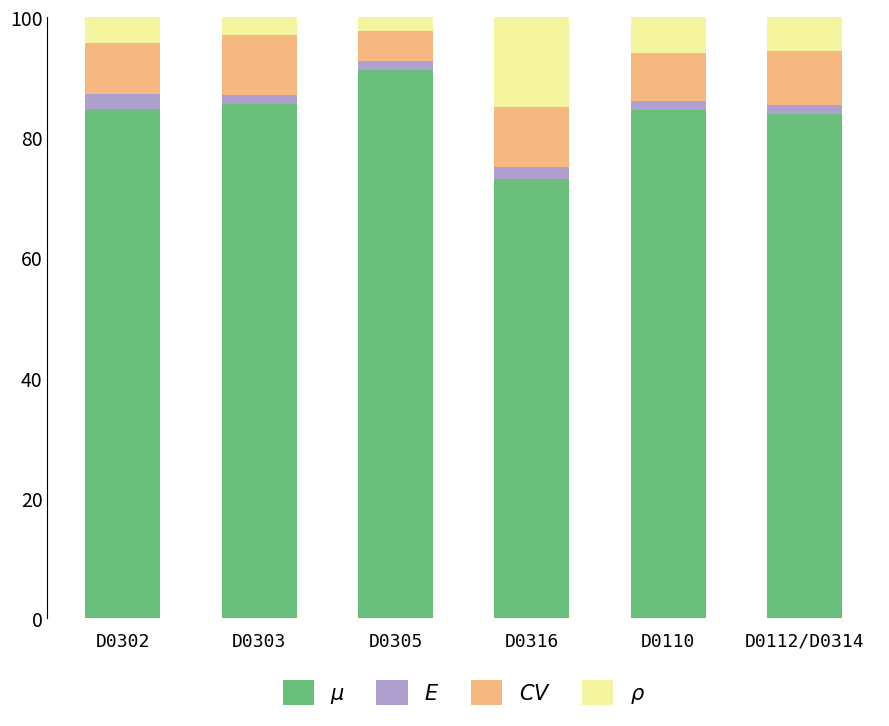

What is the total value across all series at D0316?

100.0